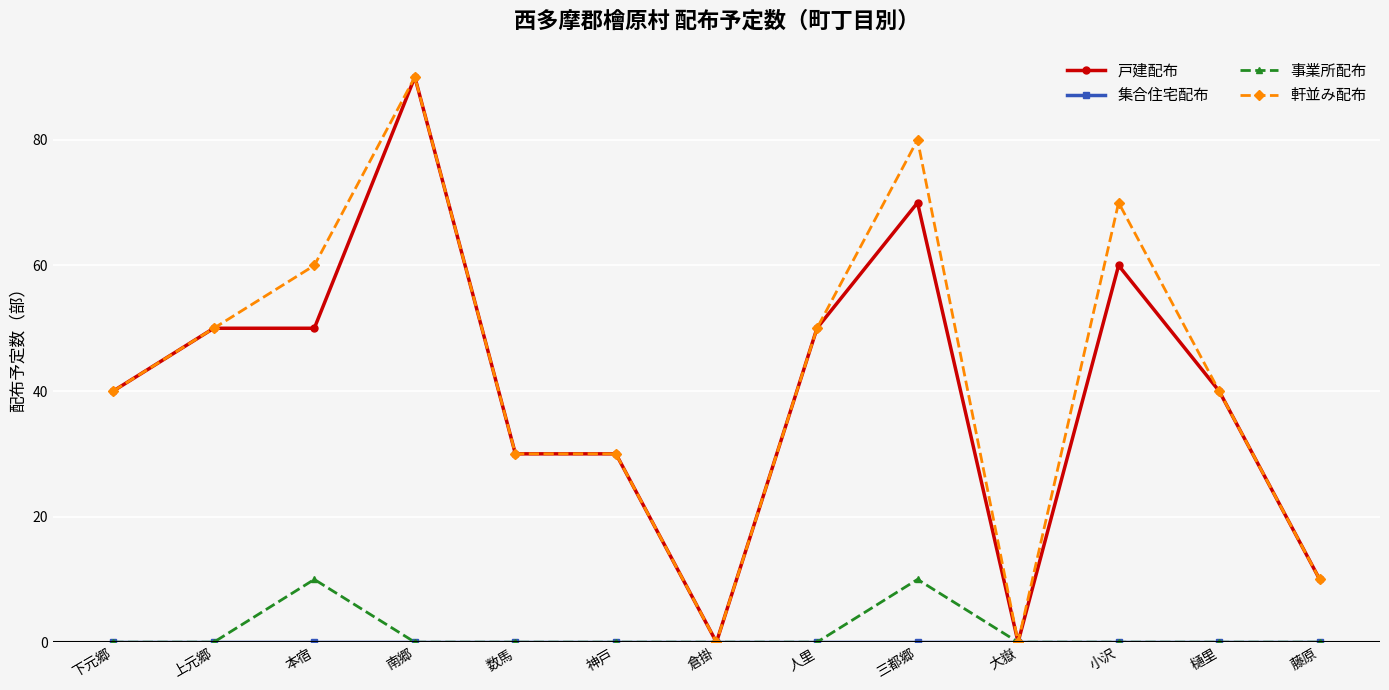

What is the maximum value shown in the chart?

90